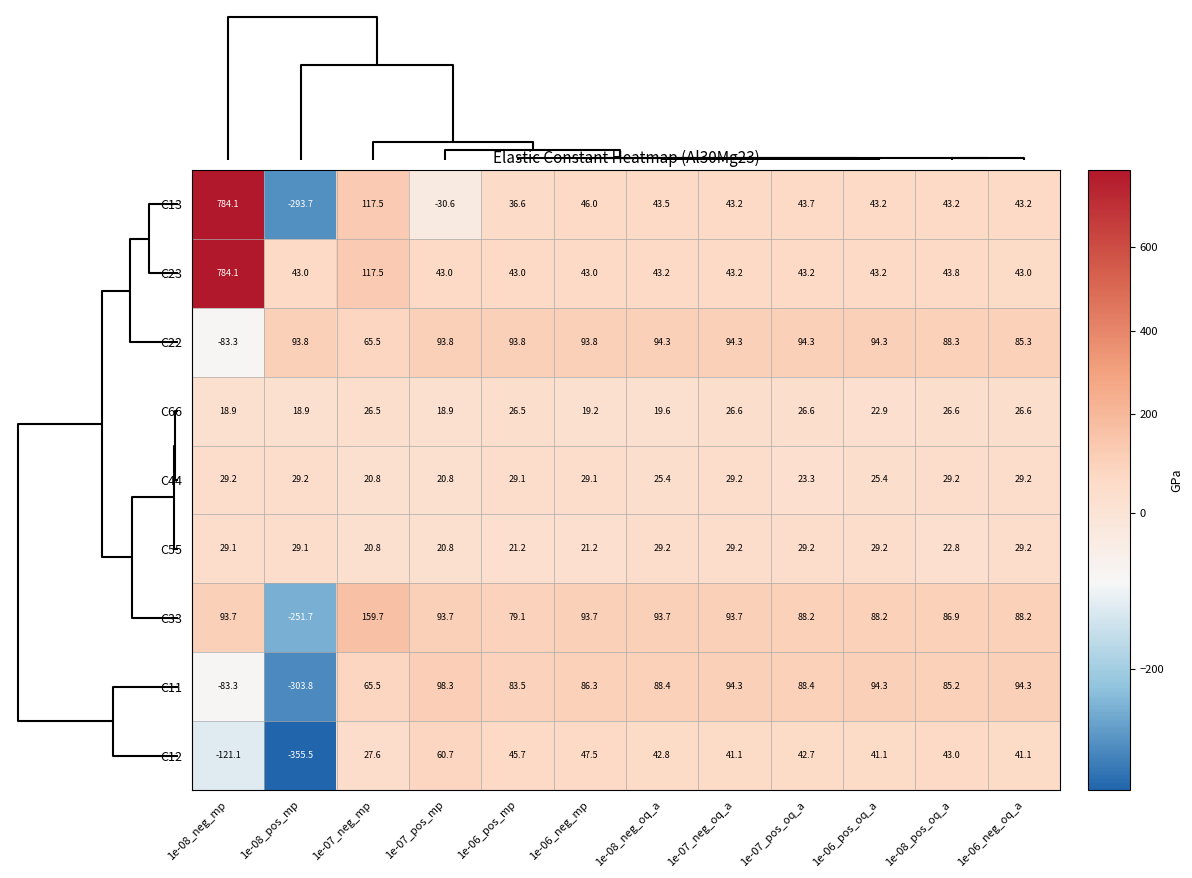

What is the difference between the second highest and minimum values in the C23 series?

74.5